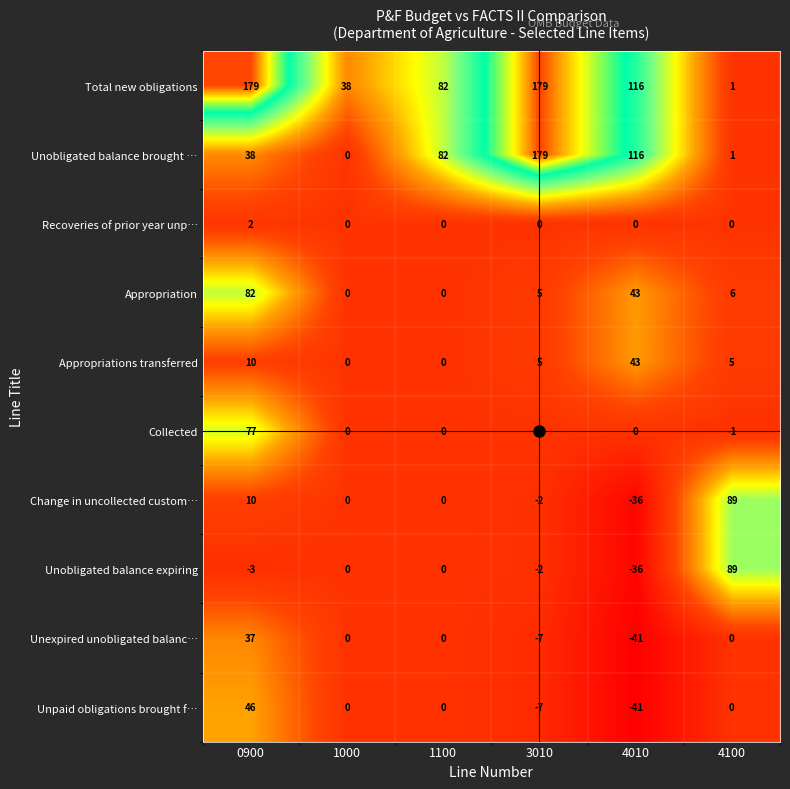

Between 0900 and 4010, which series saw the biggest shift?

Unpaid obligations brought f…